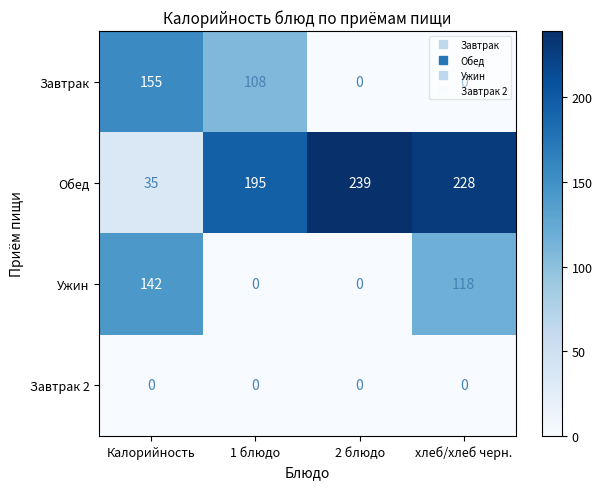

How many Ужин values are between 0 and 142?

4